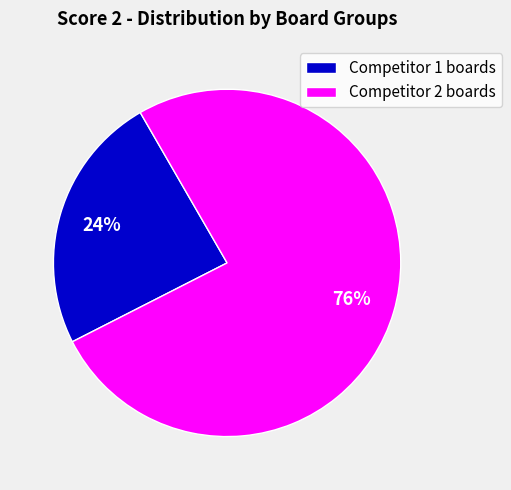

Is the sum of Competitor 1 boards and Competitor 2 boards greater than half?

Yes